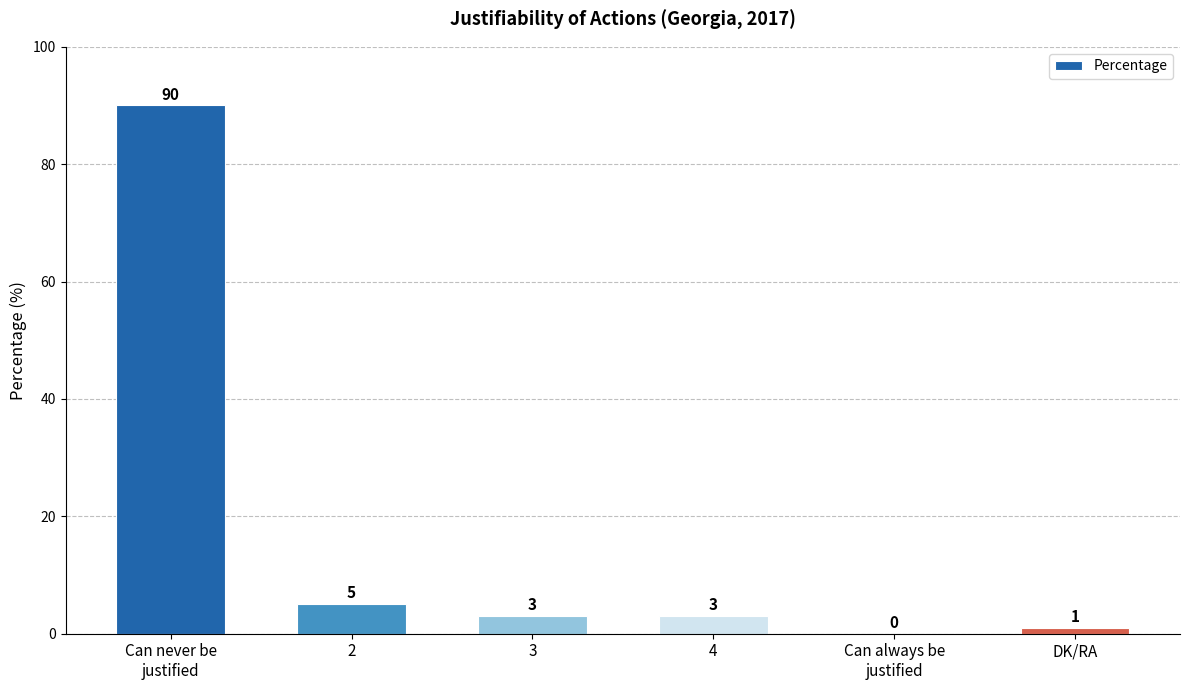

At which label is the value closest to 45?

2